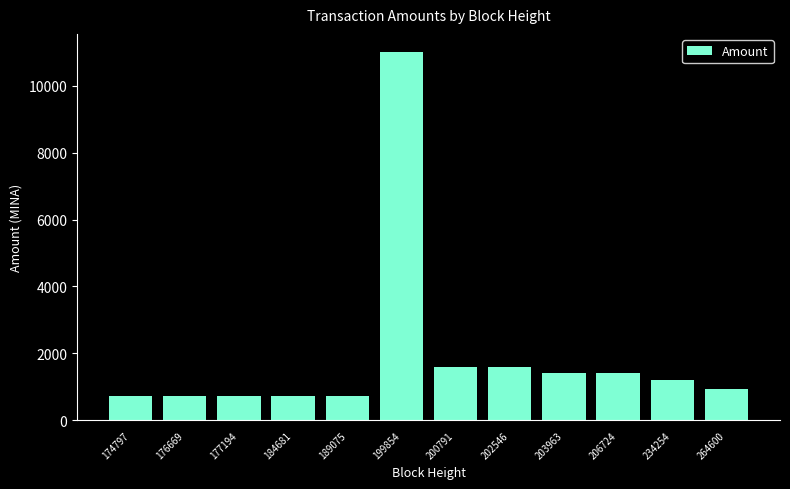

What is the minimum value shown in the chart?

718.0